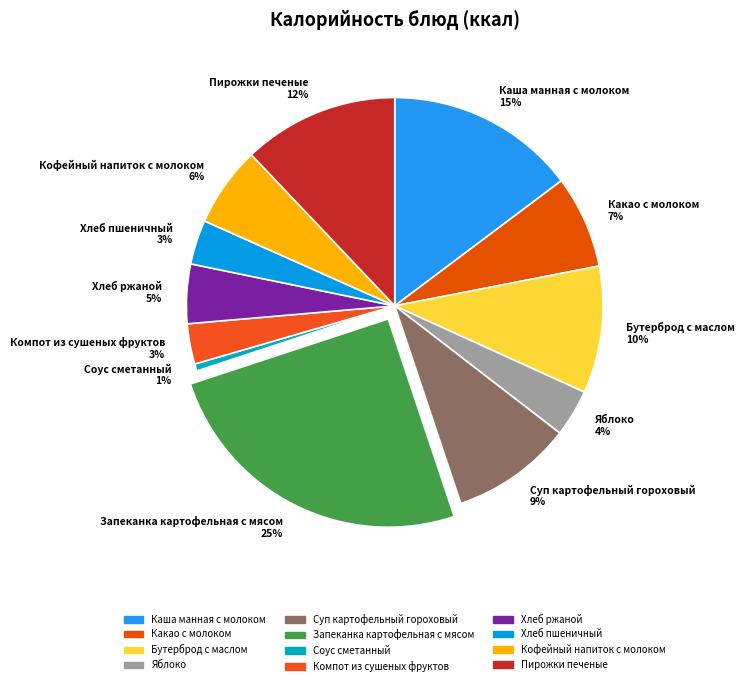

Does Пирожки печеные account for over 50% of the chart?

No